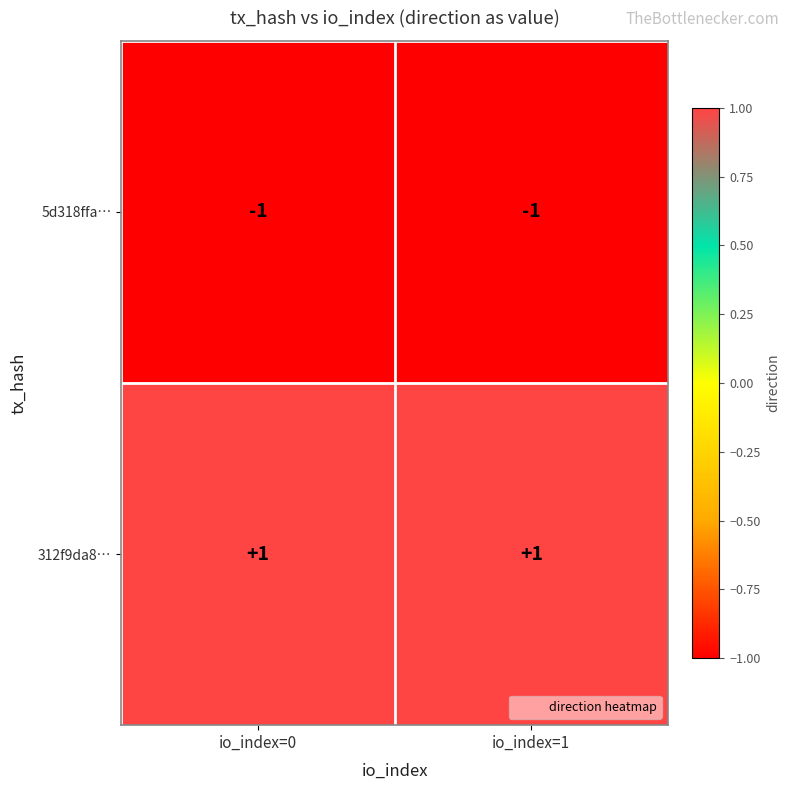

Reading right to left, what are all the values shown in this chart?

5d318ffa…: io_index=1=-1	io_index=0=-1
312f9da8…: io_index=1=1	io_index=0=1